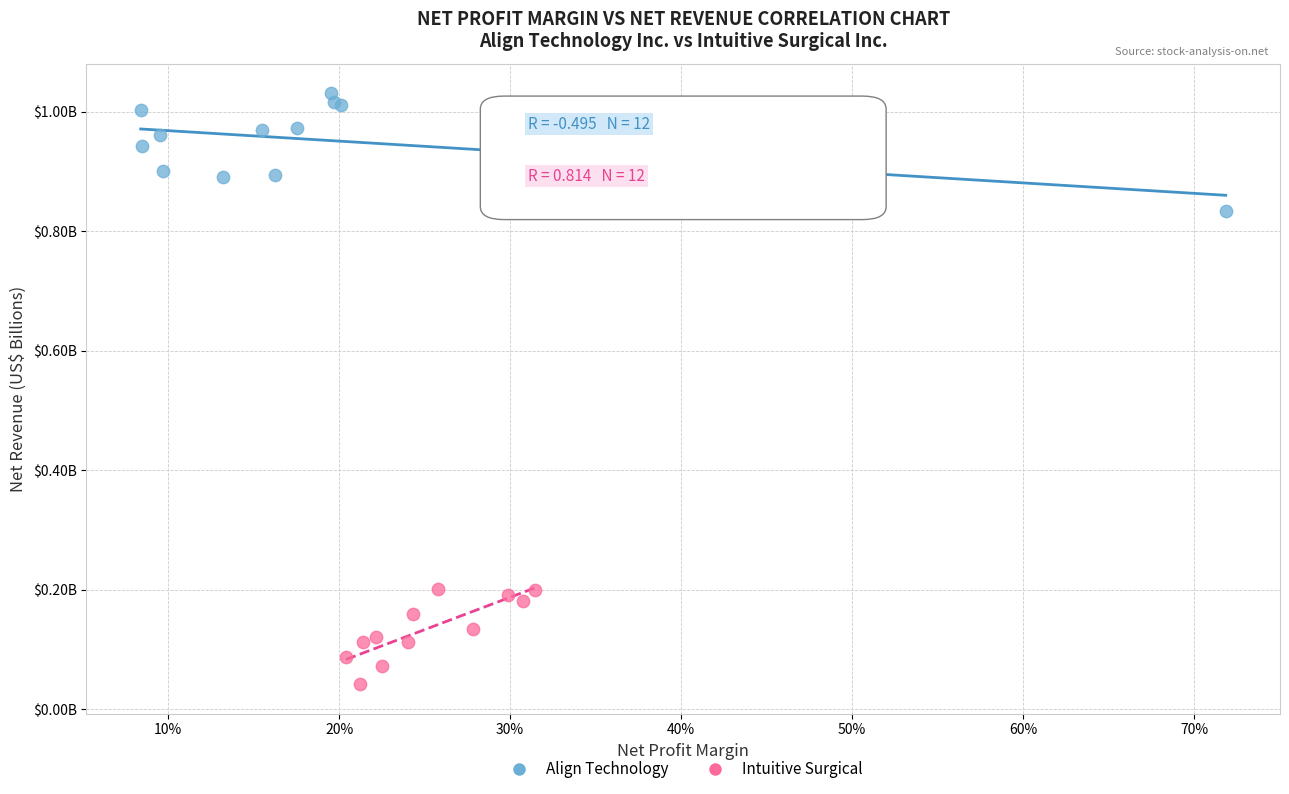

Which series reaches the maximum Y coordinate?

Align Technology